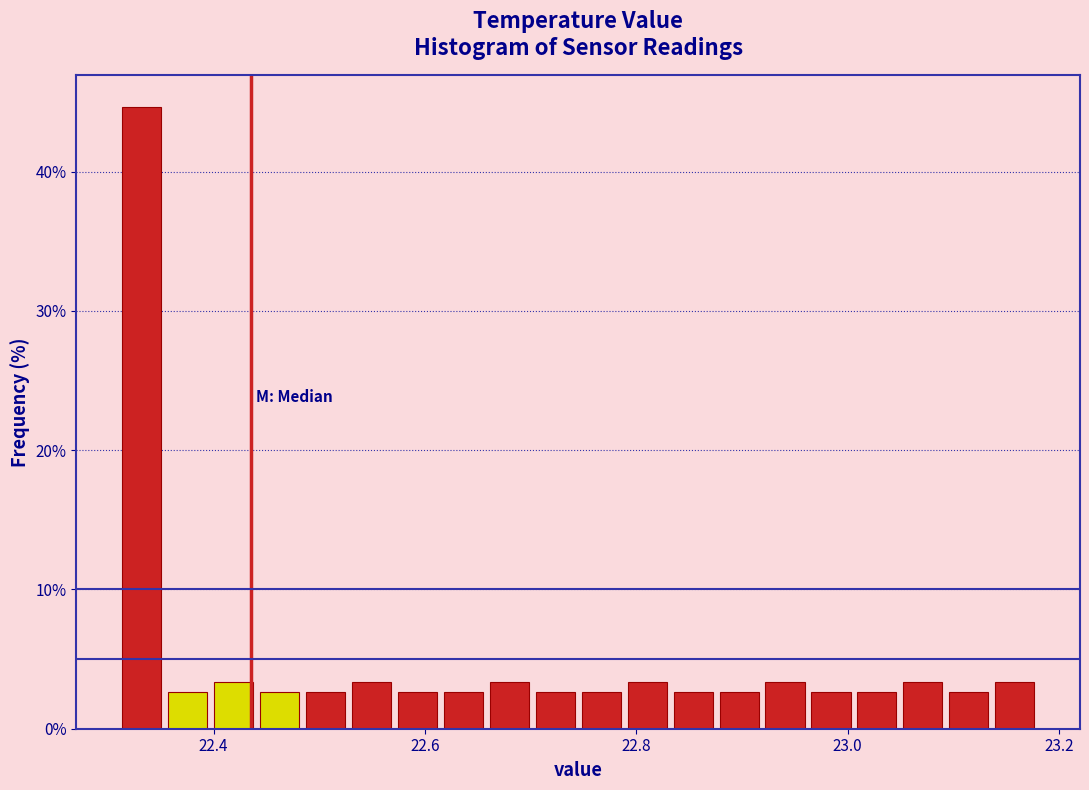

Around what value on the x-axis is the tallest bar? Give the approximate position of its centre, as read against the axis.

22.34